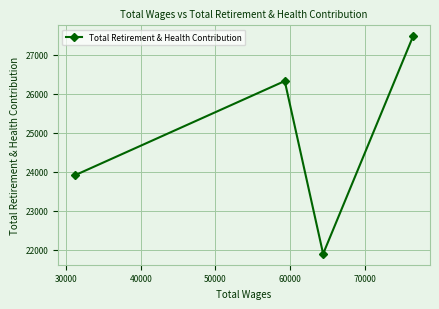

Reading left to right, extract all data points from this chart.

23909	26324	21892	27474